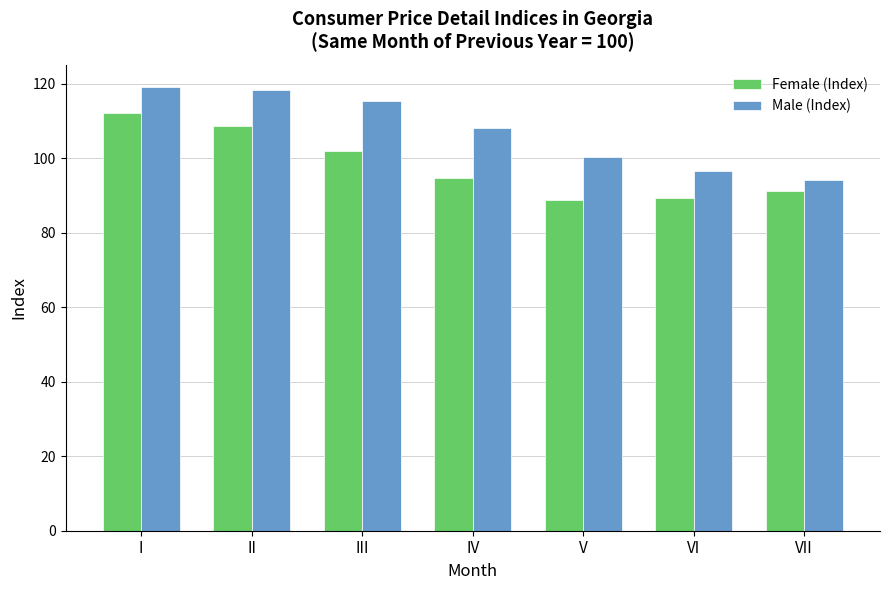

Where does the Male (Index) series first go above 108?

I